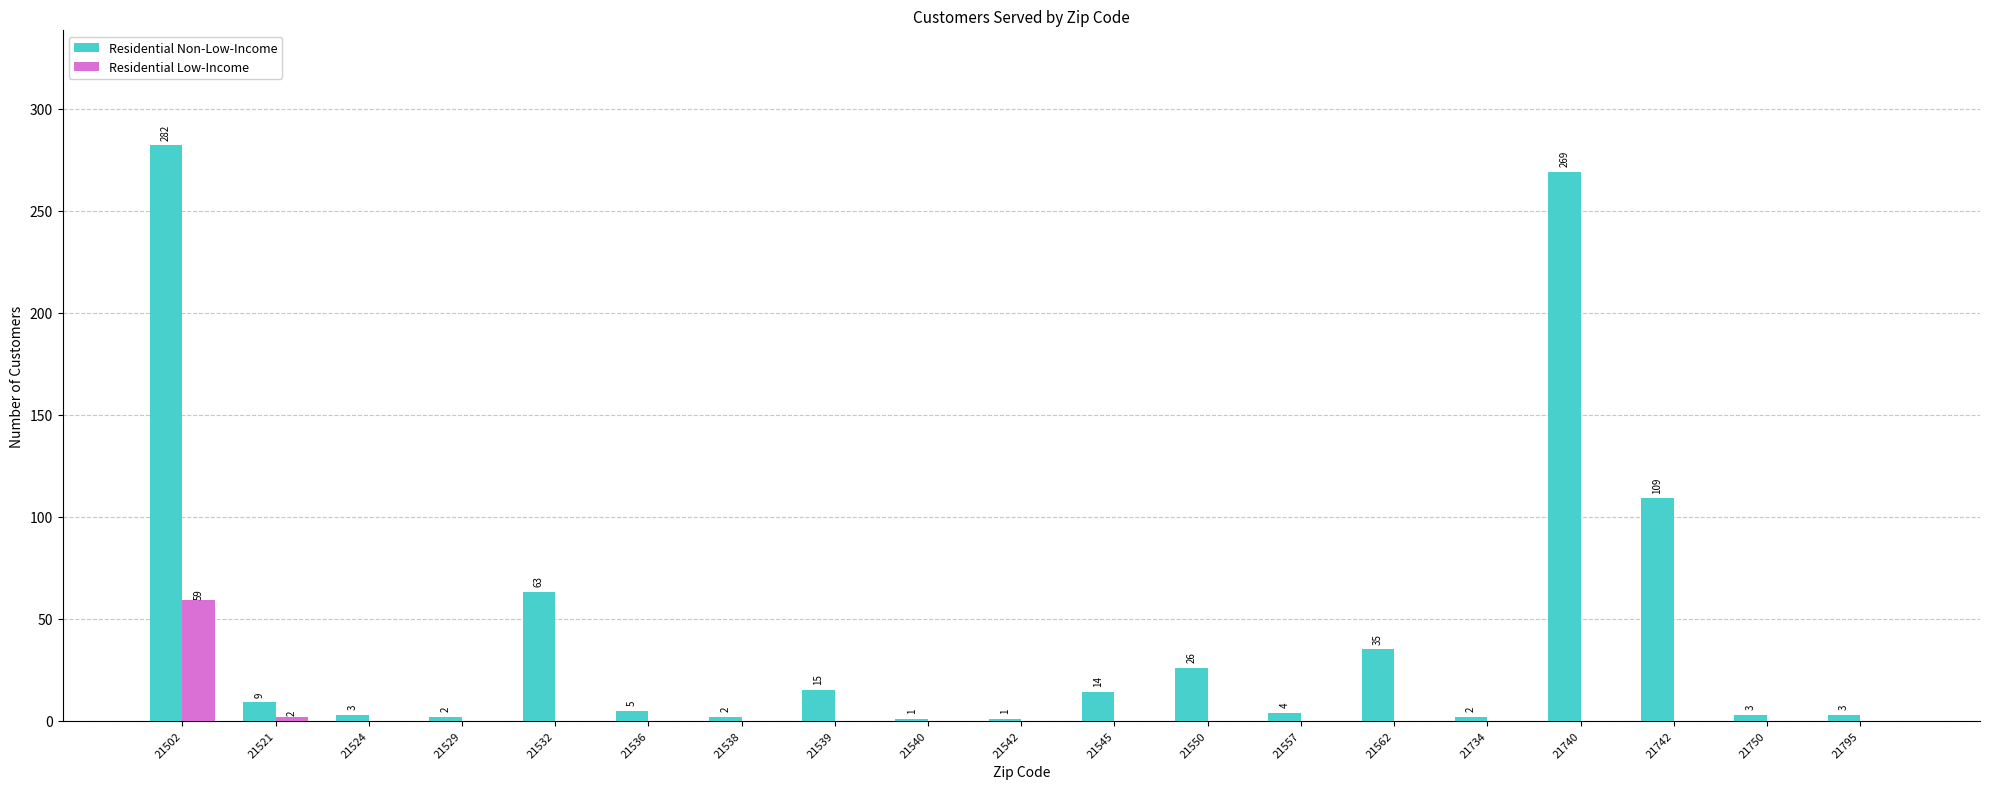

What are all the series names shown in the legend?

Residential Non-Low-Income, Residential Low-Income